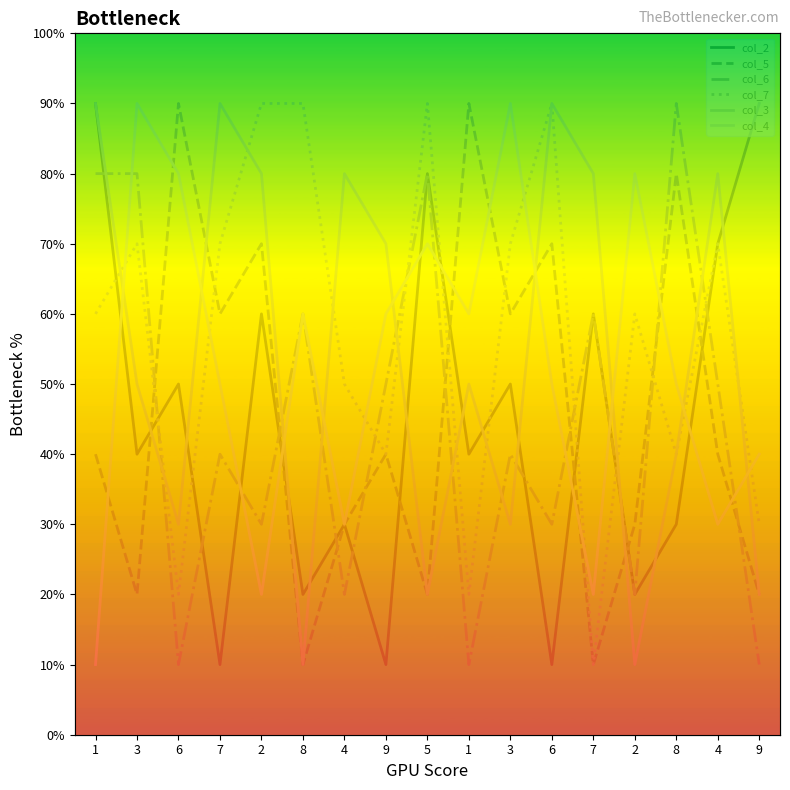

Is it true that col_7 equals 7 at 3?

True